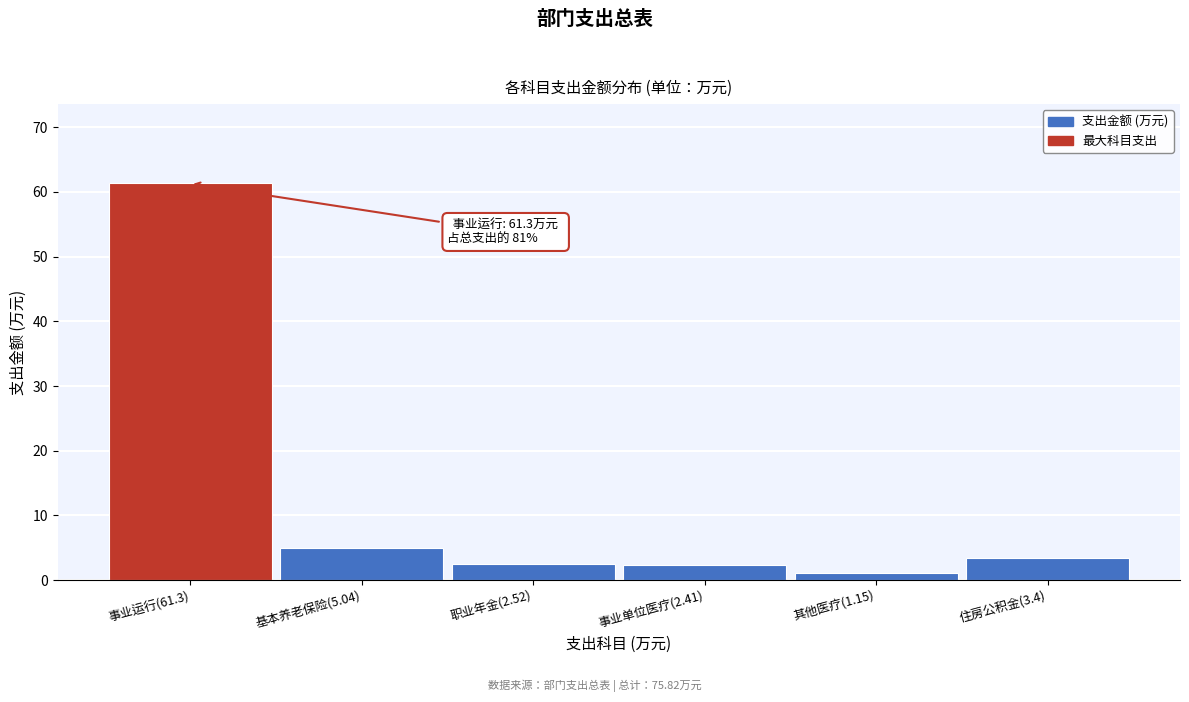

The chart shows a value of 105.9 at 事业运行(61.3). True or false?

False